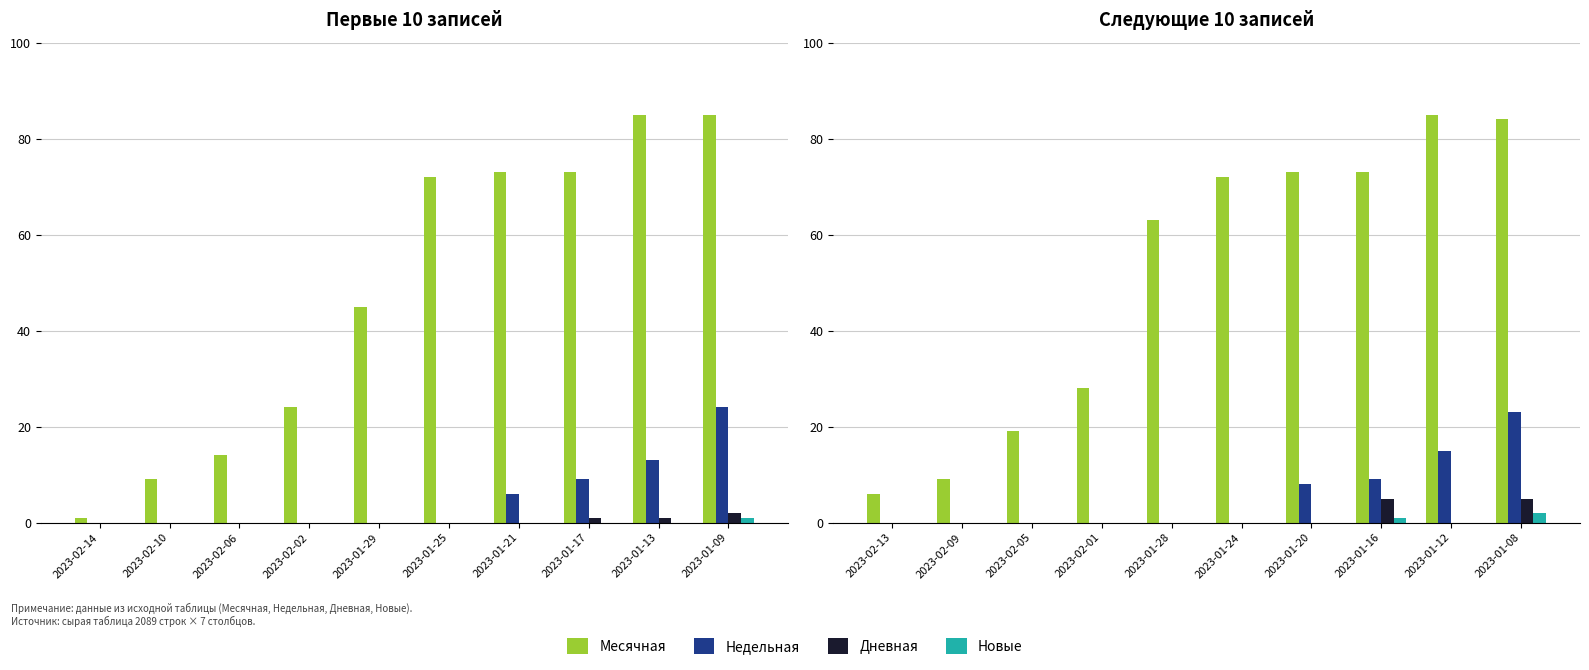

Which series has the largest range (max minus min)?

Месячная